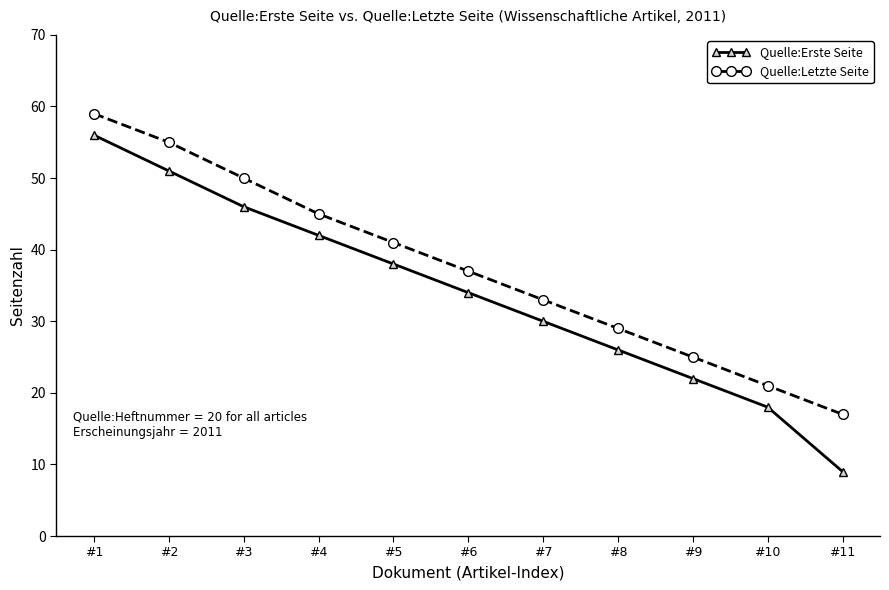

What is the value of the Quelle:Letzte Seite point at the 4th from the left?

45